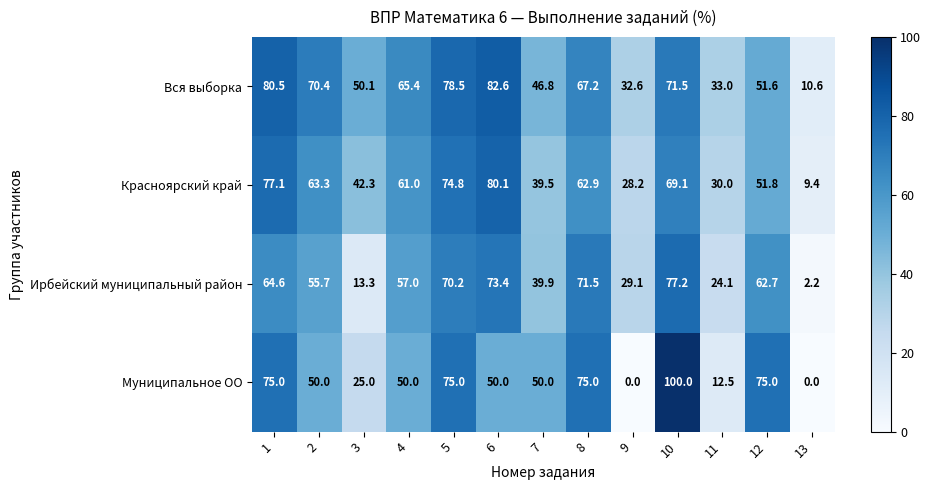

The Муниципальное ОО series shows 114.8 at 1. True or false?

False